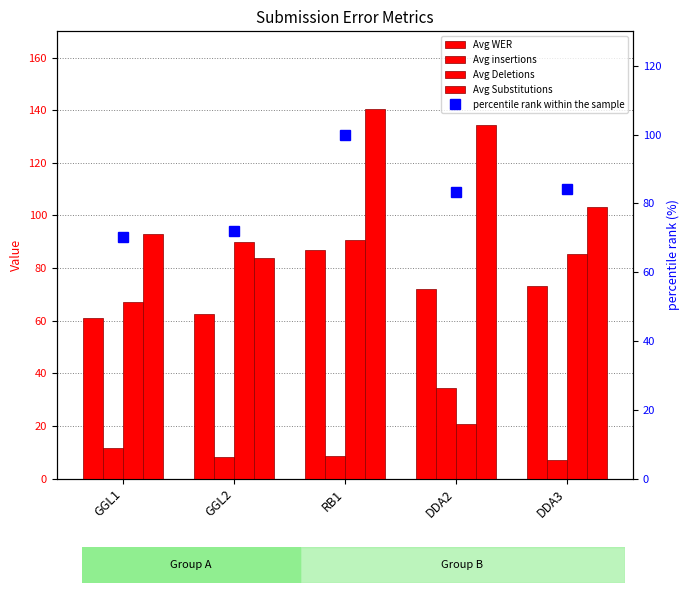

Is the value of percentile rank within the sample at RB1 greater than the value of Avg Substitutions at GGL2?

Yes